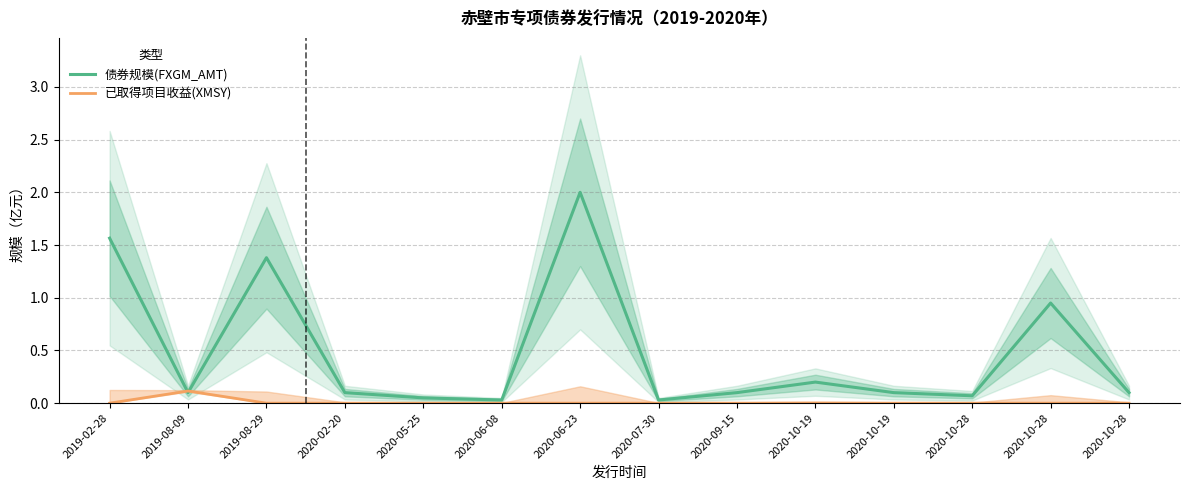

What is the label of the 8th point from the right?

2020-06-23